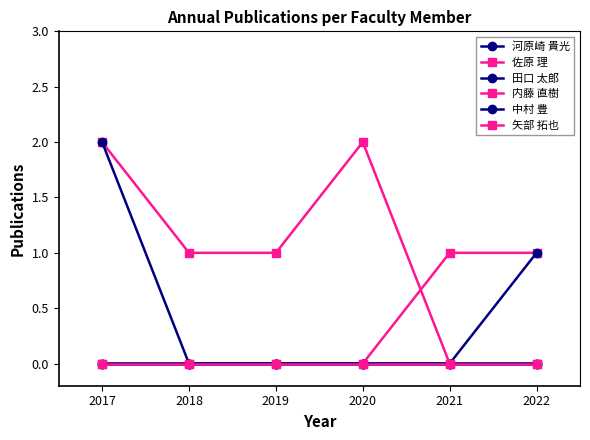

Rank the series by their maximum value, from lowest to highest.

河原崎 貴光, 矢部 拓也, 佐原 理, 田口 太郎, 内藤 直樹, 中村 豊